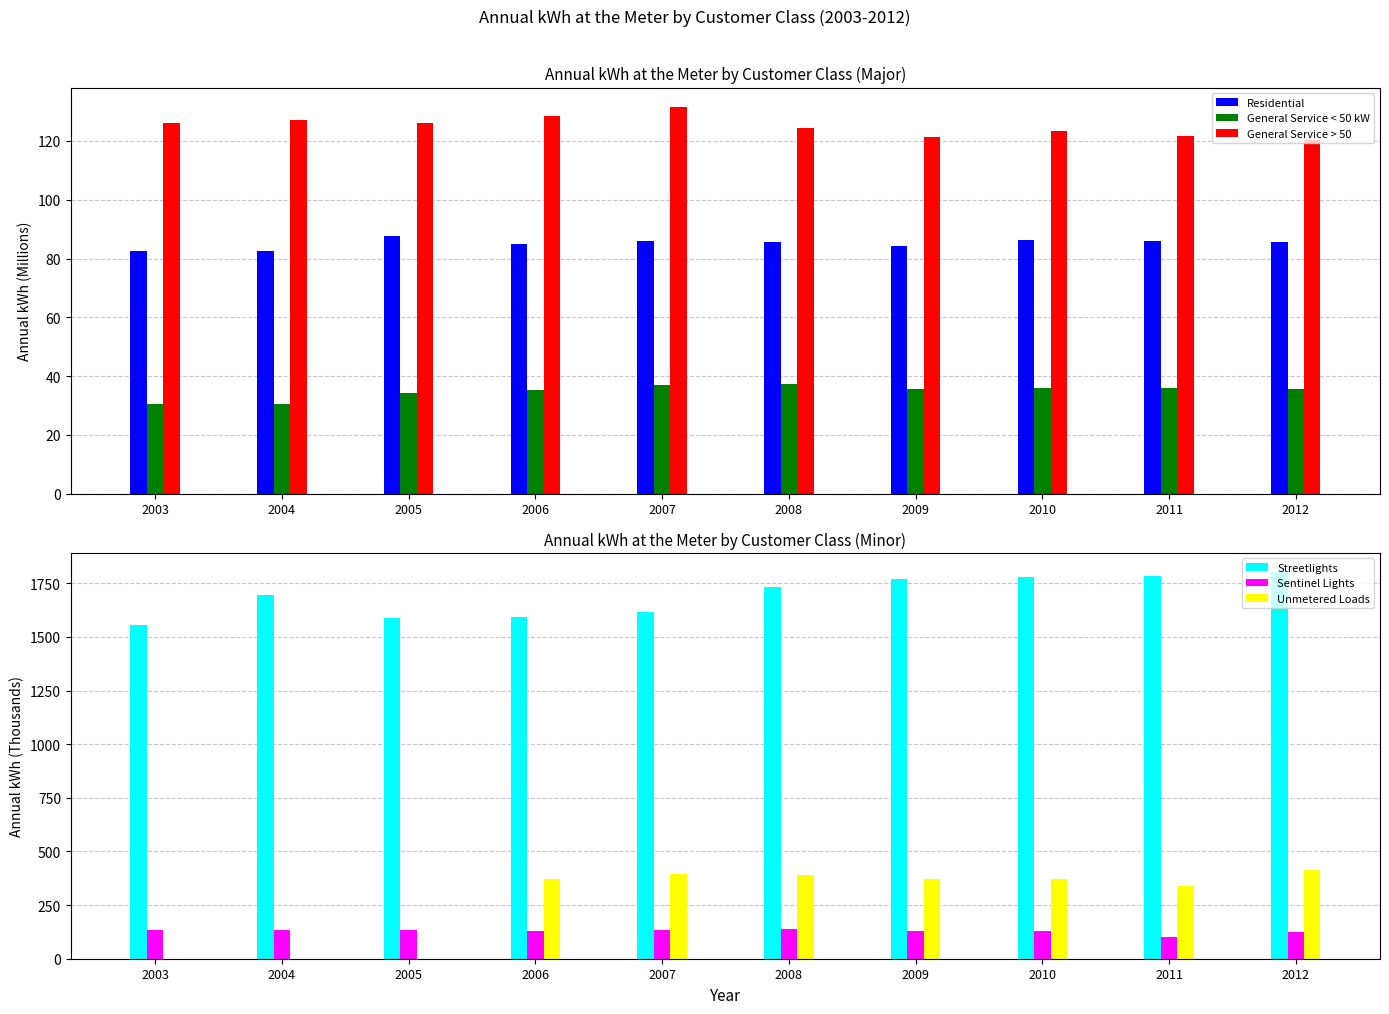

Is it true that Sentinel Lights equals 127.4 at 2010?

True